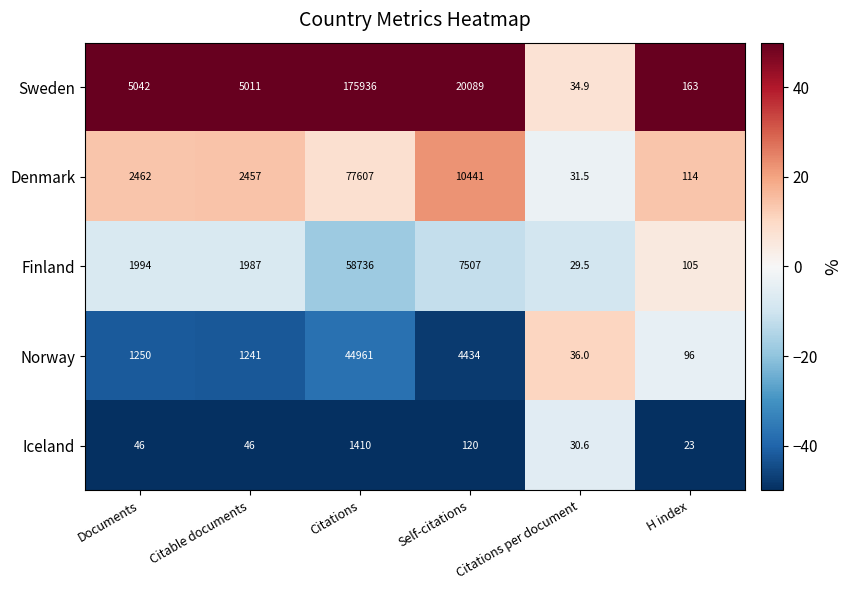

What is the difference between the Sweden values at Documents and Self-citations?

15047.0